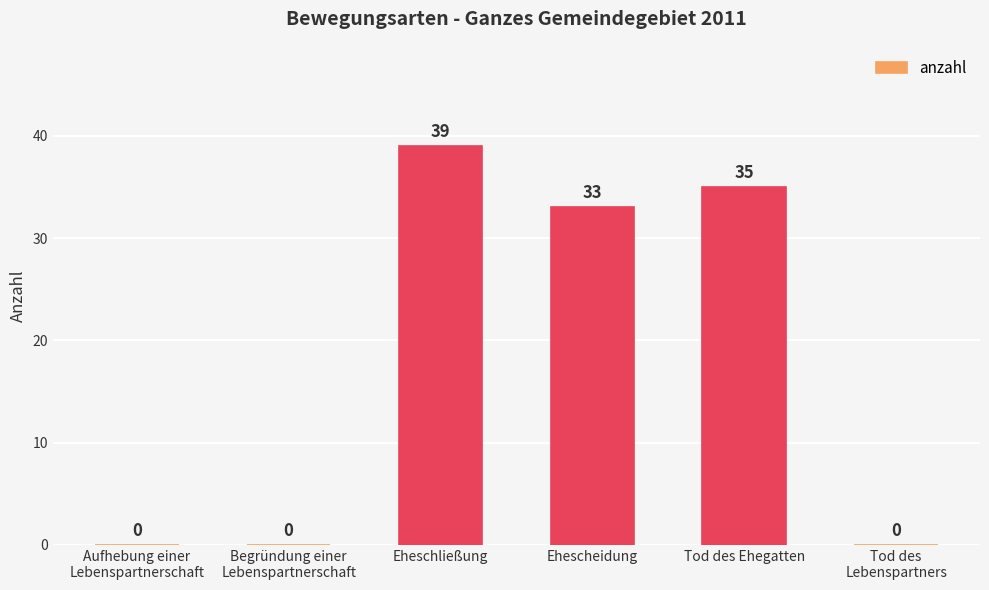

Reading left to right, transcribe all the data shown in this chart.

Aufhebung einer
Lebenspartnerschaft=0	Begründung einer
Lebenspartnerschaft=0	Eheschließung=39	Ehescheidung=33	Tod des Ehegatten=35	Tod des
Lebenspartners=0